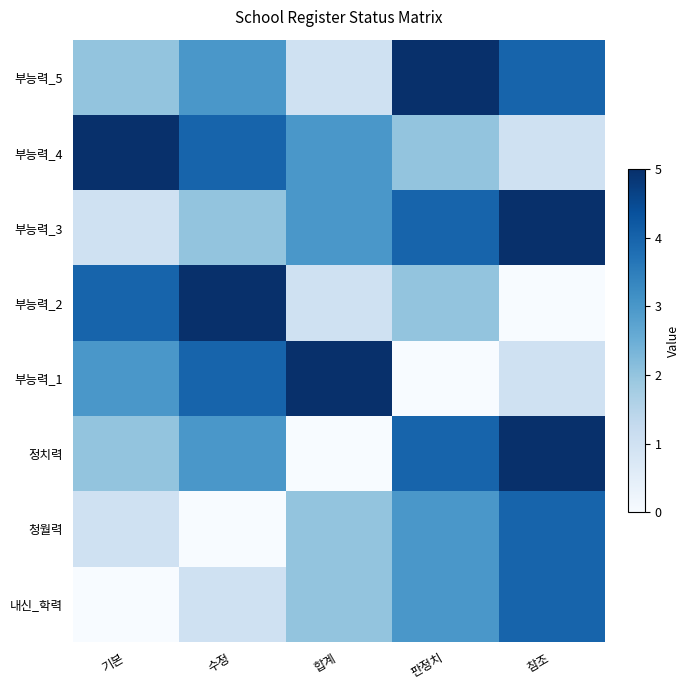

Which series has the largest range (max minus min)?

정치력